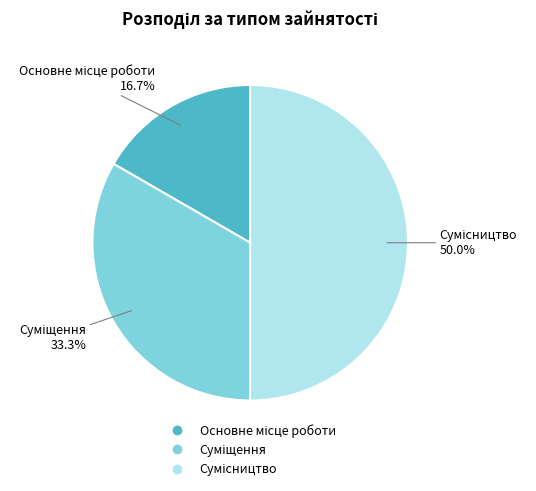

To the nearest percent, what portion does Суміщення represent?

33%